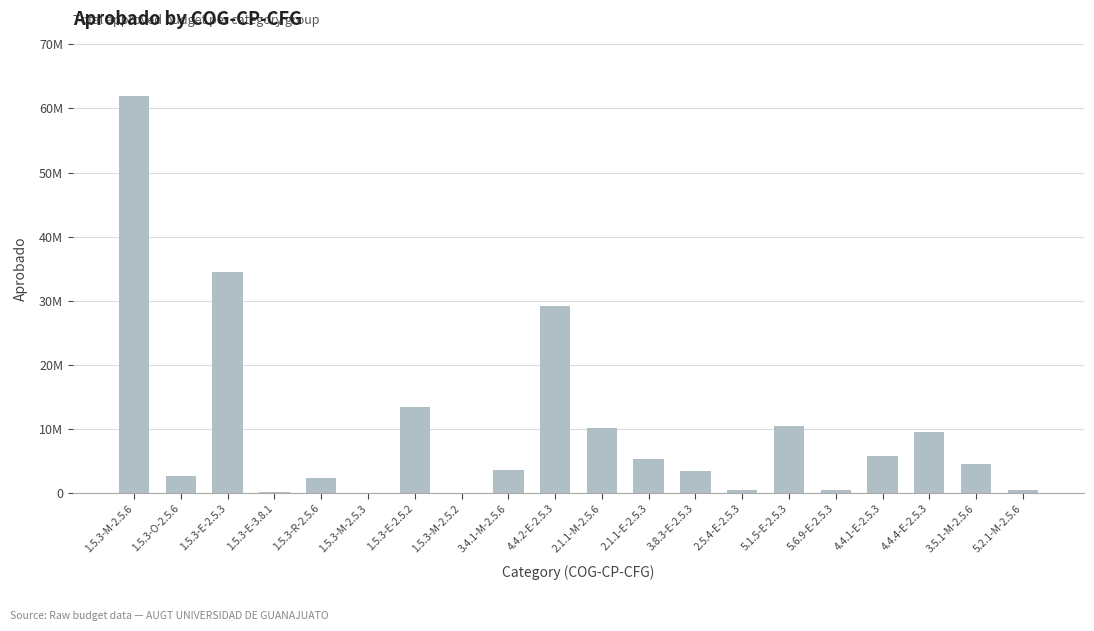

What is the change in value from 1.5.3-M-2.5.2 to 5.2.1-M-2.5.6?

+492528.8